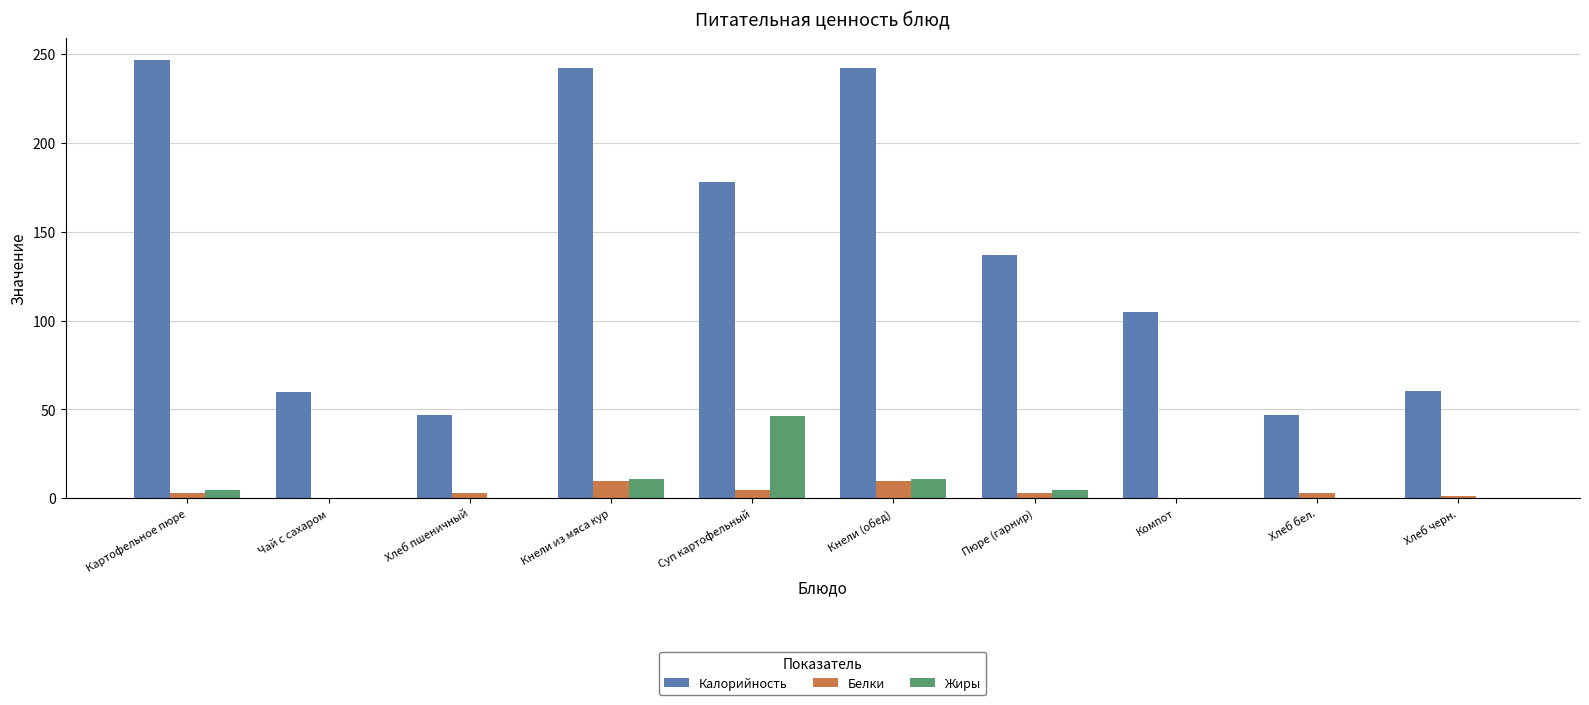

What are all the series names shown in the legend?

Калорийность, Белки, Жиры